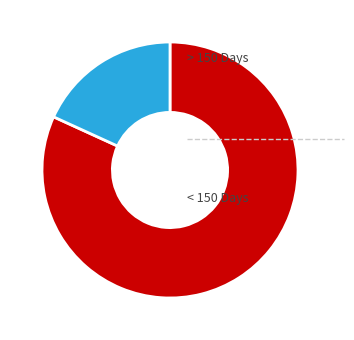

Does any single category account for the majority?

Yes